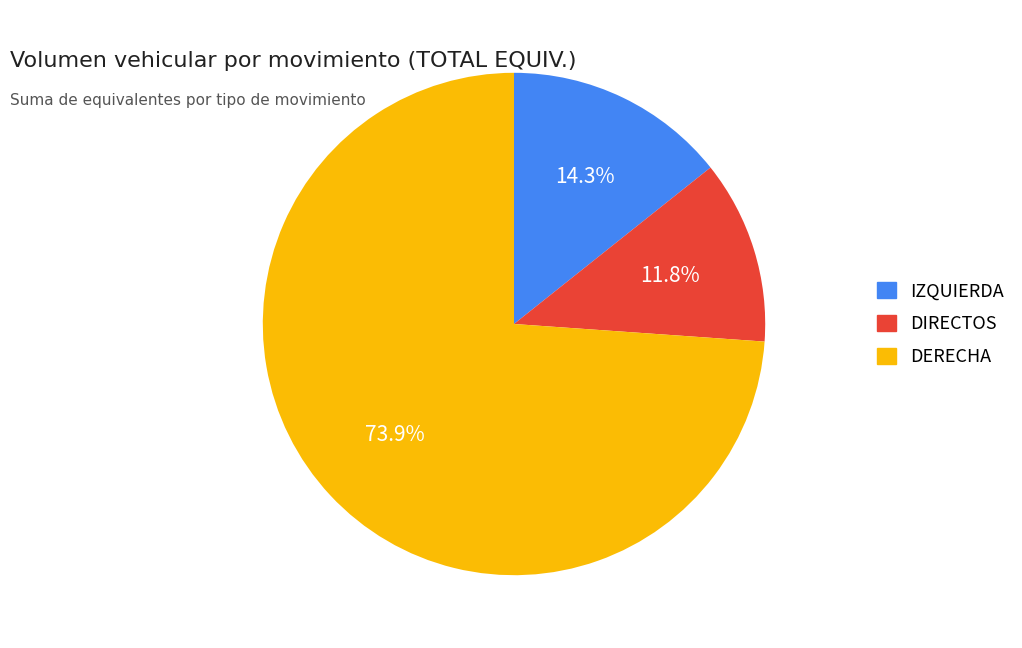

What is the majority slice?

DERECHA